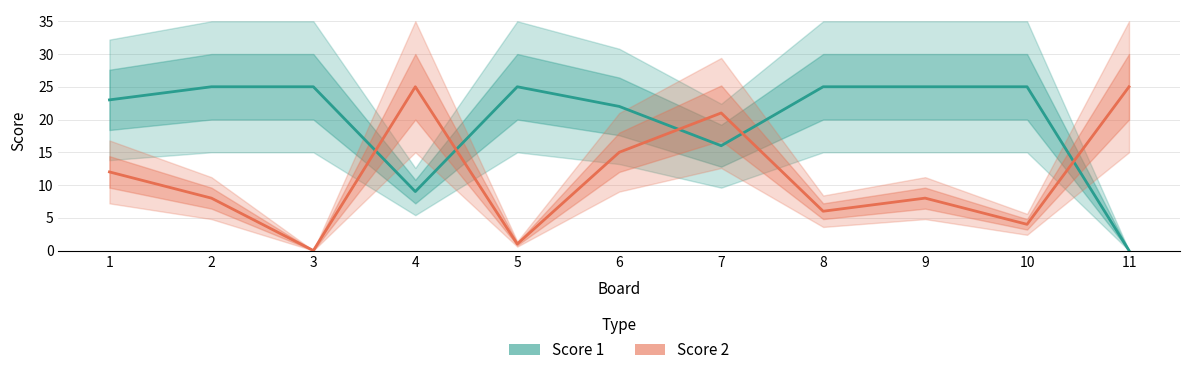

What are all the series names shown in the legend?

Score 1, Score 2